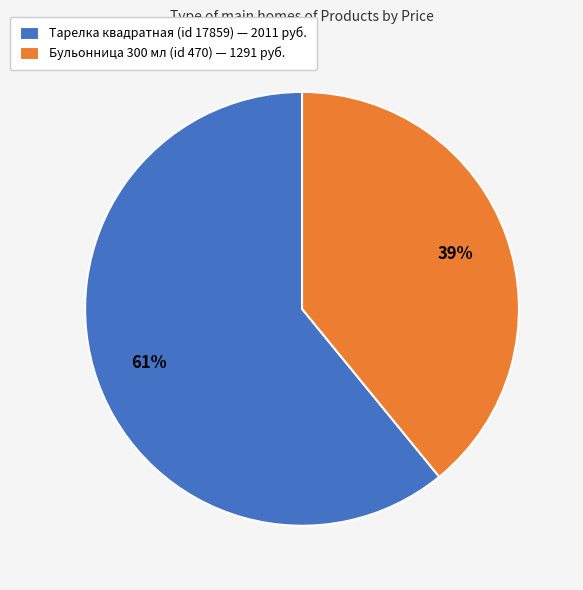

Which has a higher value, Бульонница 300 мл (id 470) — 1291 руб. or Тарелка квадратная (id 17859) — 2011 руб.?

Тарелка квадратная (id 17859) — 2011 руб.